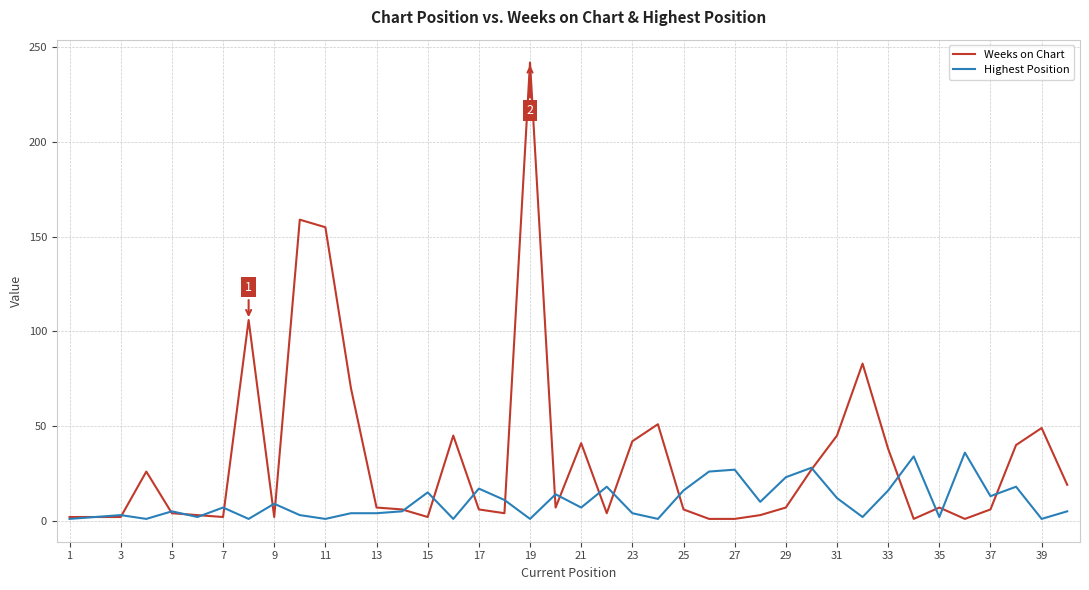

List the series in order of their overall mean, lowest first.

Highest Position, Weeks on Chart